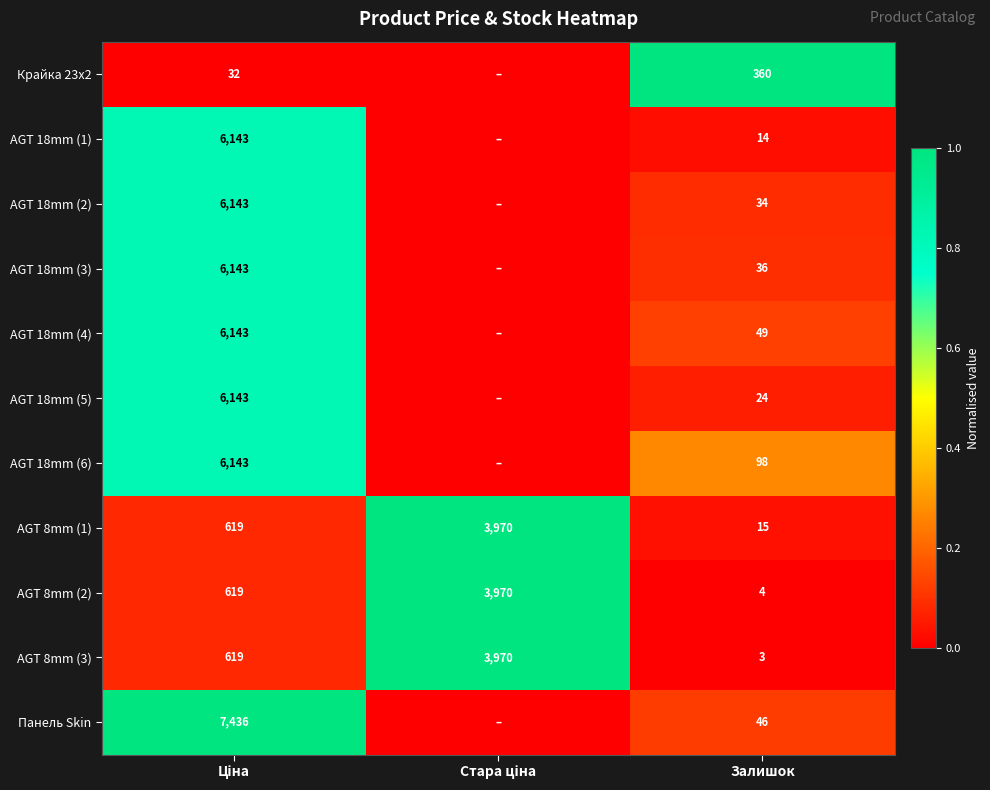

What is the spread (max minus min) of values at Залишок?

357